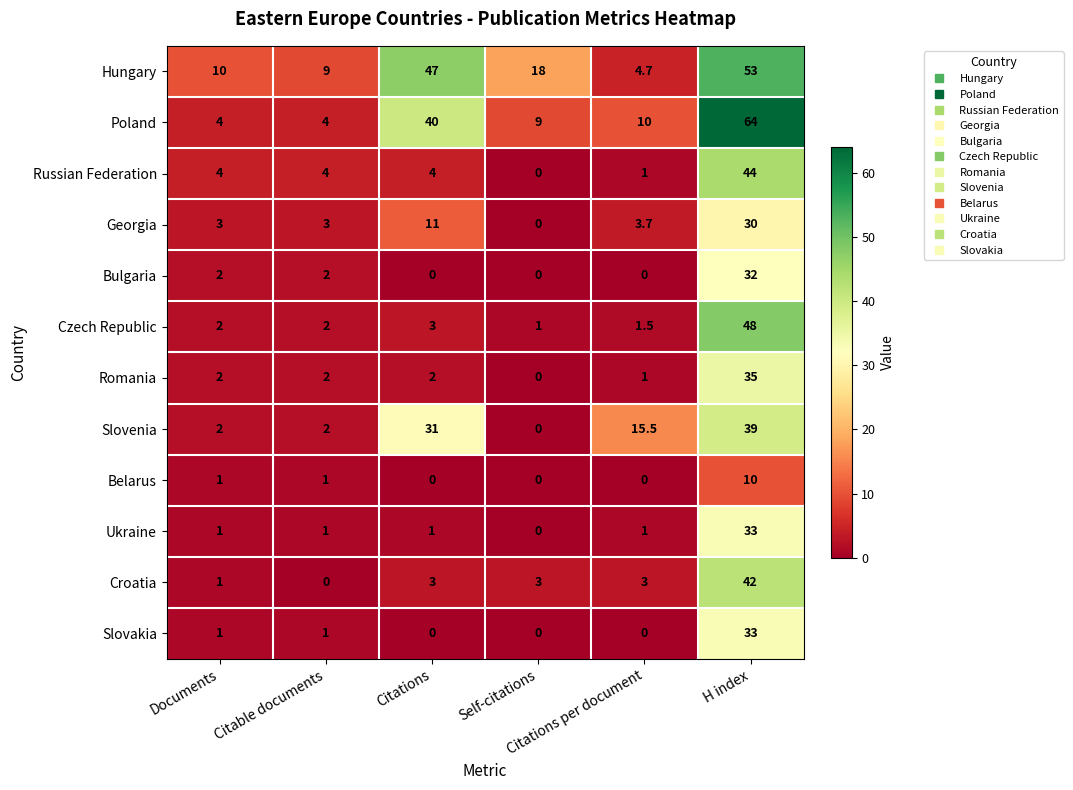

Which series has the largest range (max minus min)?

Poland